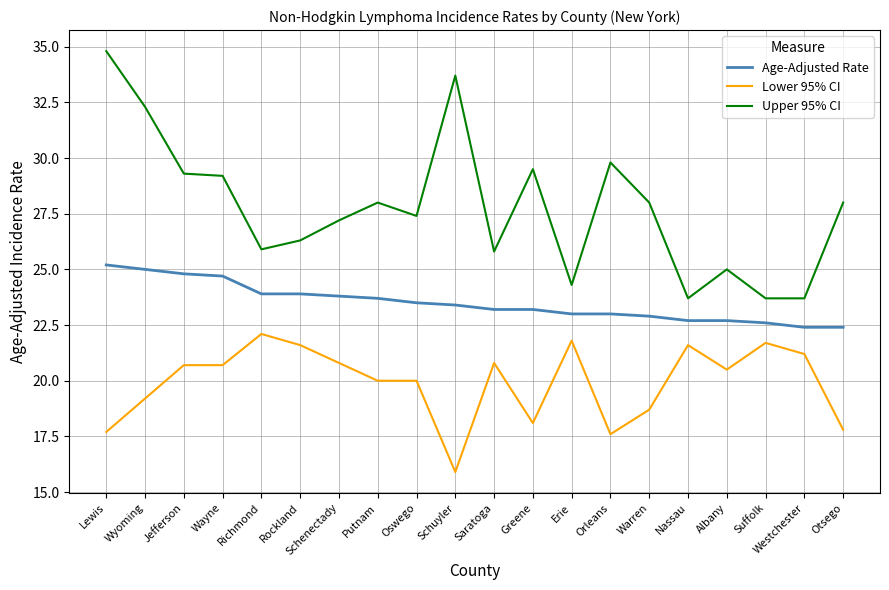

True or false: Age-Adjusted Rate and Upper 95% CI intersect in this chart.

False